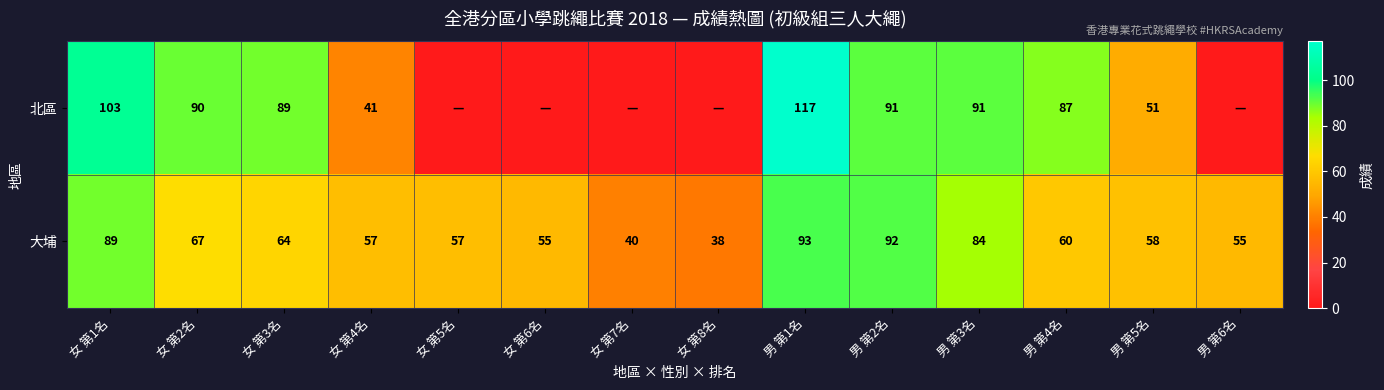

What is the difference between the highest and lowest values at 女 第2名?

23